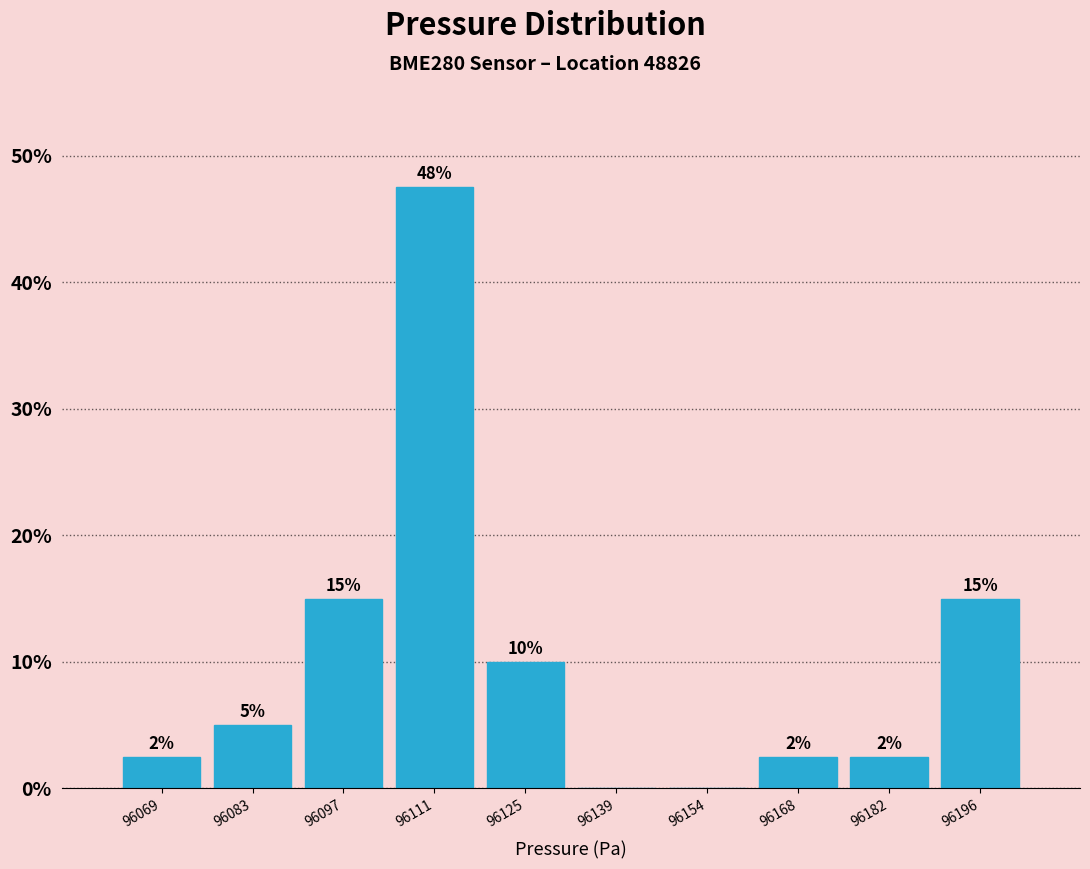

Which range on the x-axis has the tallest bar?

96104 to 96118